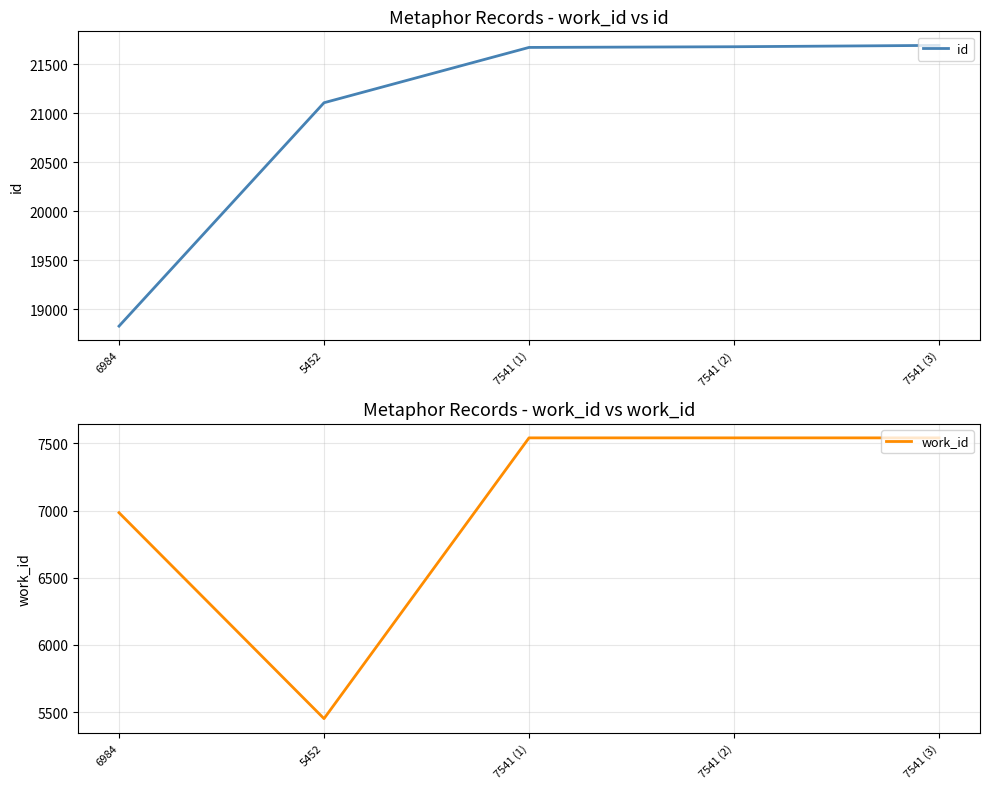

List the series in order of their overall mean, highest first.

id, work_id